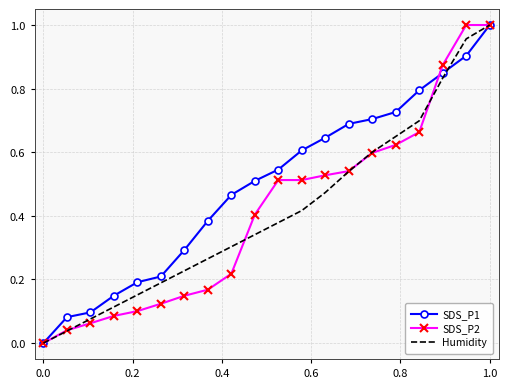

How many series are shown in this chart?

3